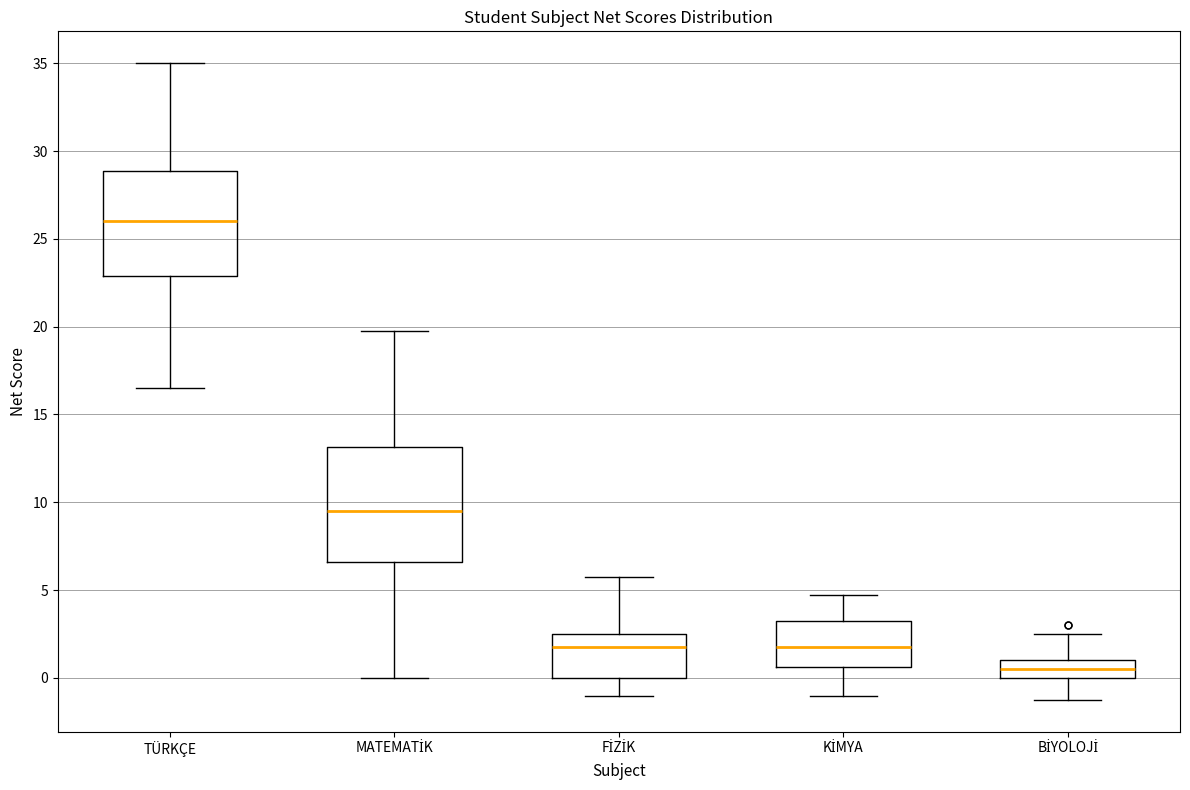

Reading left to right, transcribe this box plot: for each box, give where its median line is, the range the box spans, and where its two whiskers end, as read against the y-axis. The values are not printed on the chart, so give them approximately, as read against the axis.

TÜRKÇE: median 26.0, box 23.0 to 29.0, whiskers 16.5 to 35.0
MATEMATİK: median 9.5, box 6.5 to 13.0, whiskers 0.0 to 20.0
FİZİK: median 2.0, box 0.0 to 2.5, whiskers -1.0 to 6.0
KİMYA: median 2.0, box 0.5 to 3.5, whiskers -1.0 to 5.0
BİYOLOJİ: median 0.5, box 0.0 to 1.0, whiskers -1.0 to 2.5